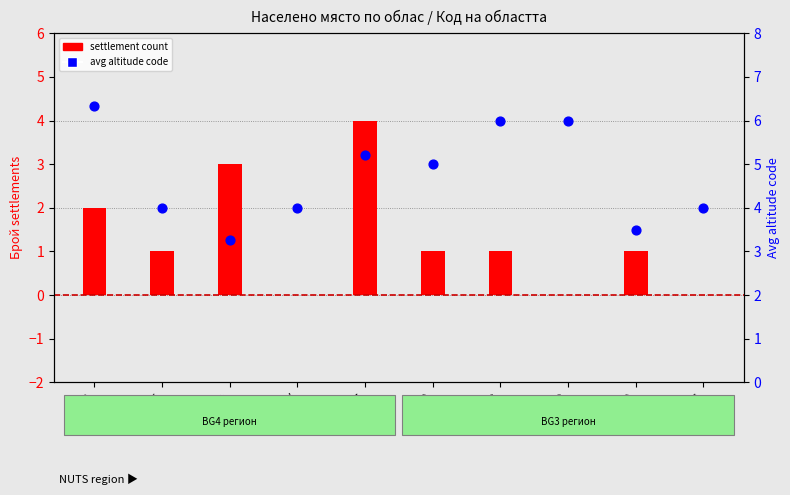

At which category is the sum across all series the highest?

KRZ